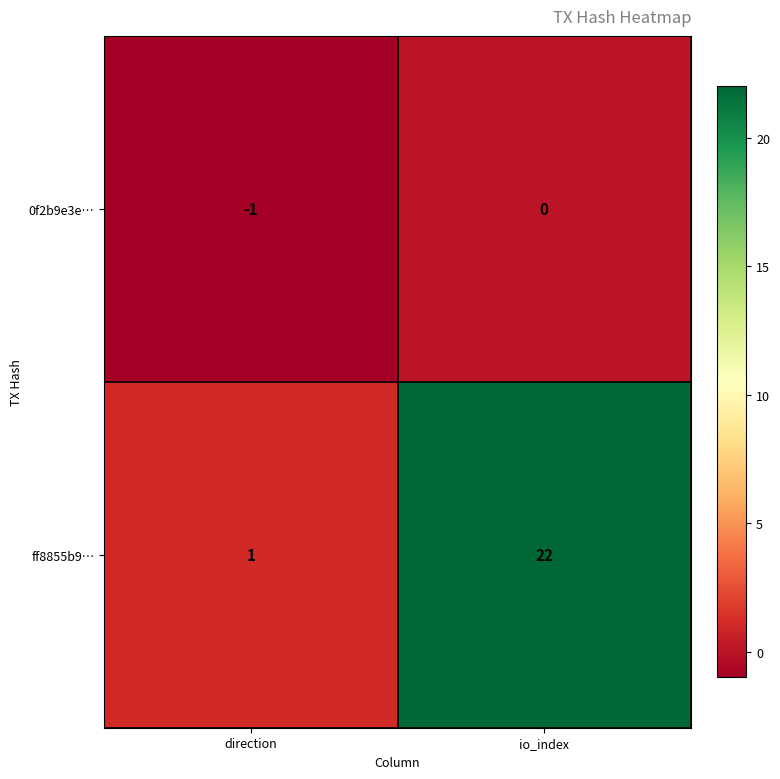

Reading left to right, transcribe all the data shown in this chart.

0f2b9e3e…: direction=-1	io_index=0
ff8855b9…: direction=1	io_index=22